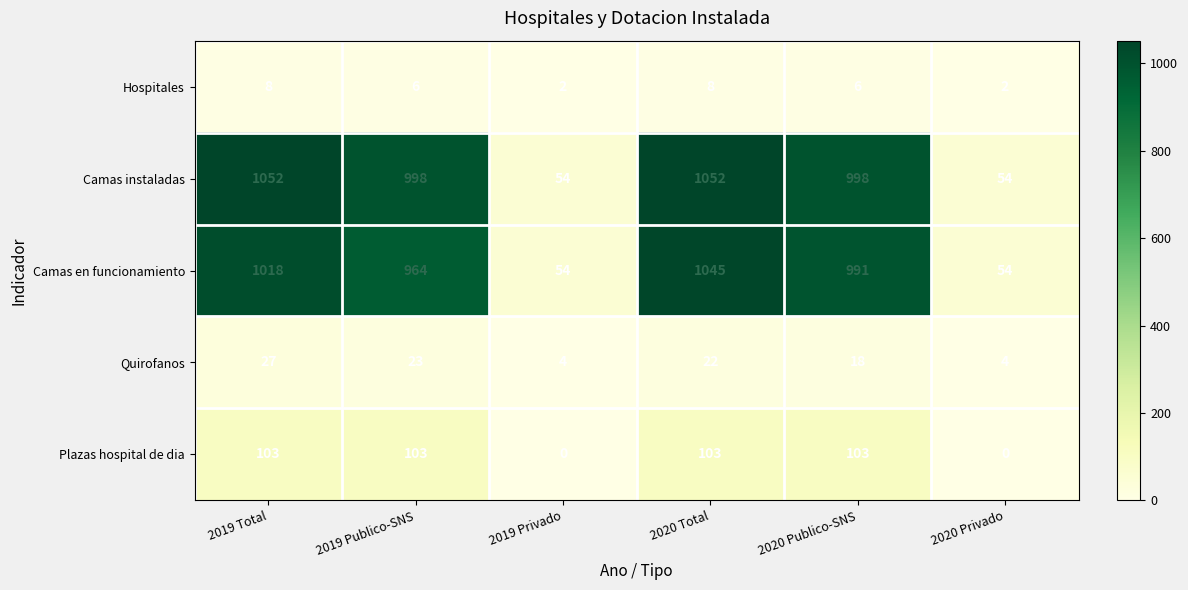

What is the total value across all series at 2019 Publico-SNS?

2094